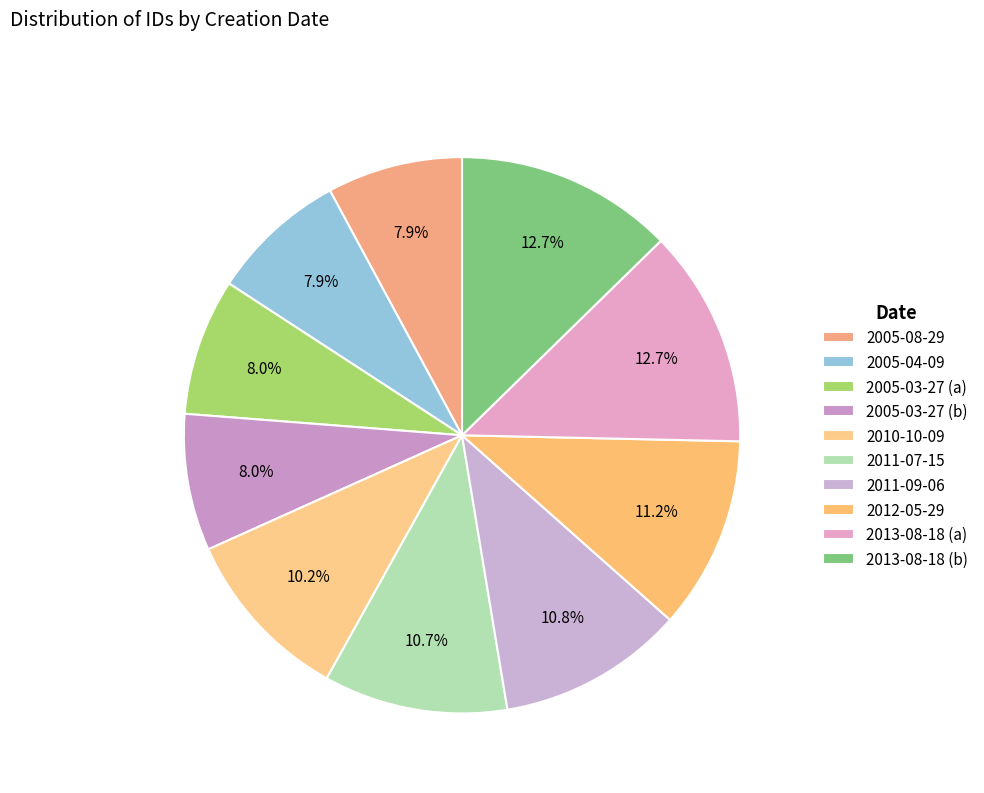

Combined, do 2013-08-18 (b) and 2011-07-15 account for over 50%?

No